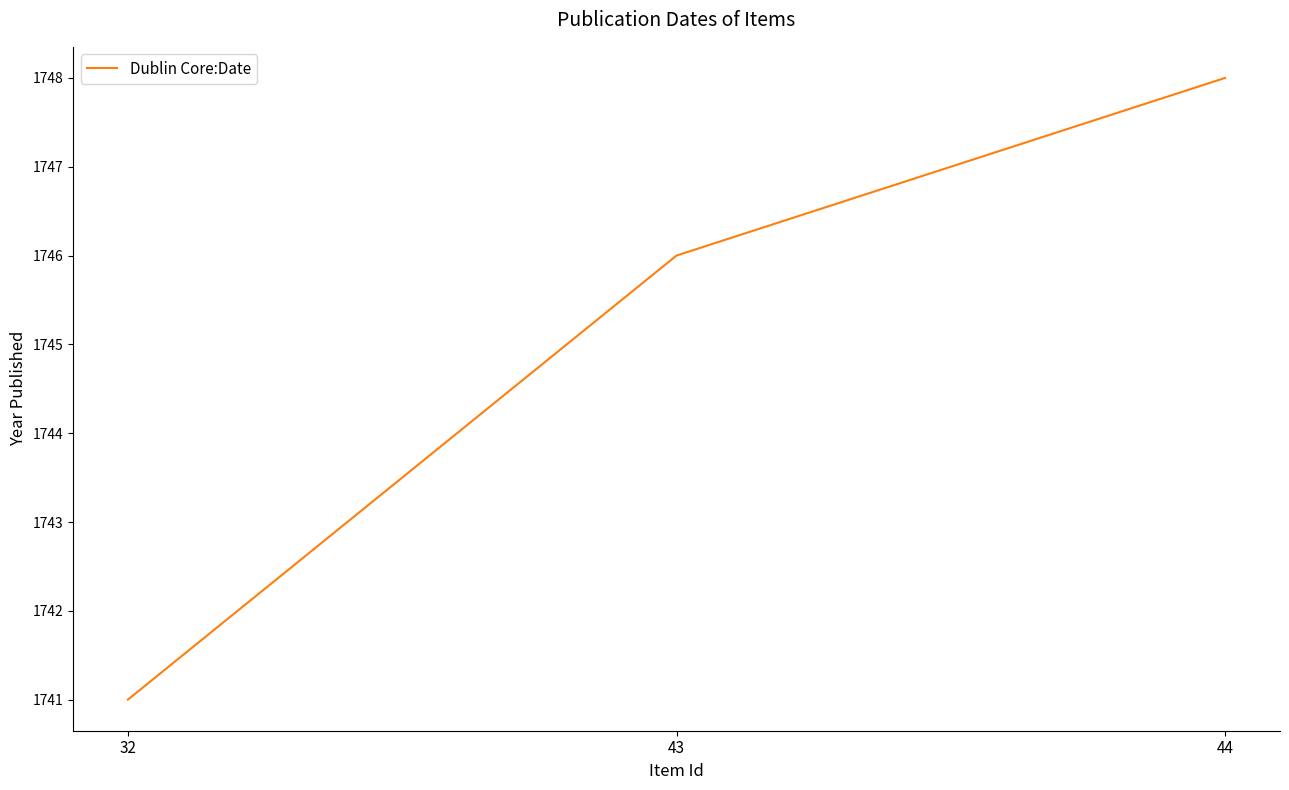

List the labels in order of value, largest first.

44, 43, 32